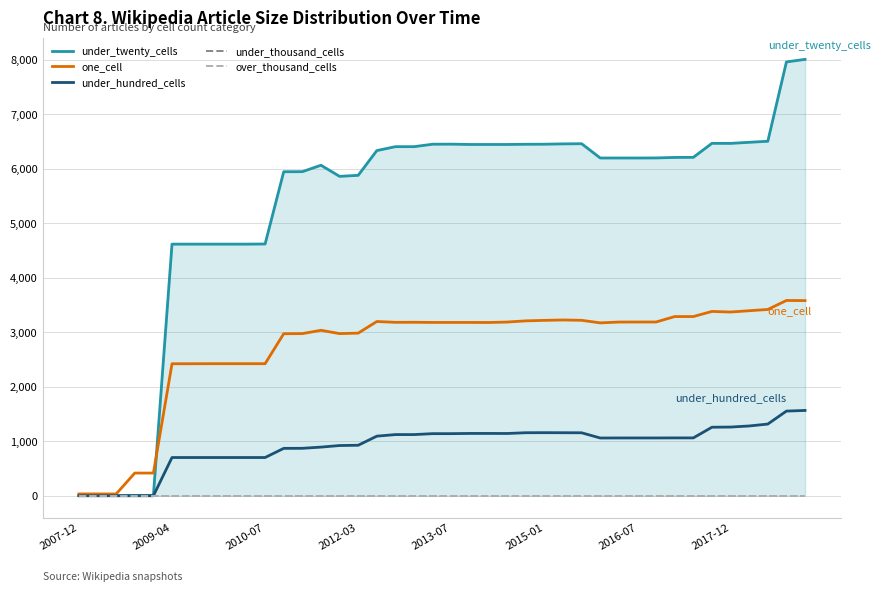

Between 13 and 37, which series saw the biggest shift?

under_twenty_cells